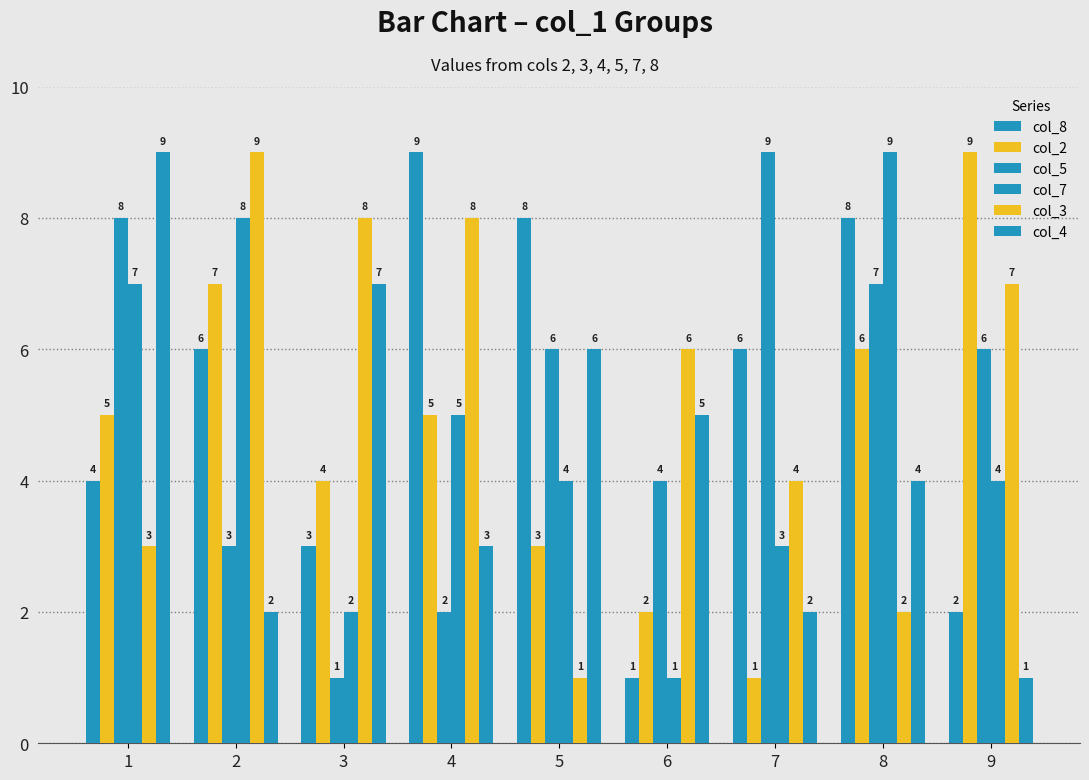

Which category has the lowest value across all series?

6